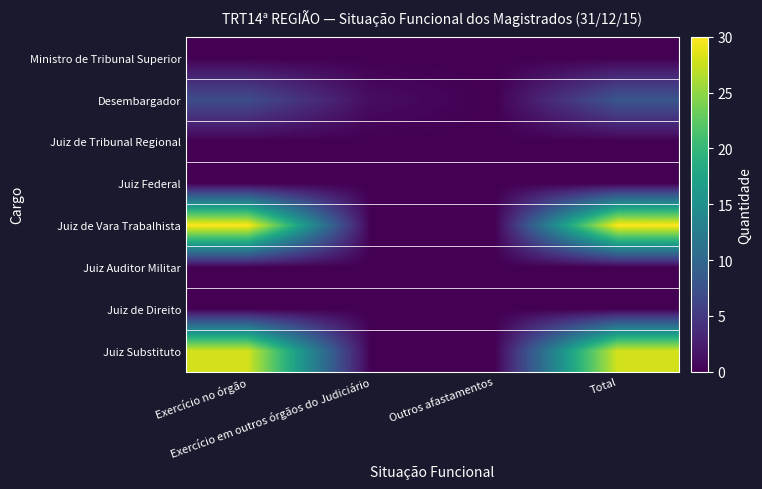

Rank the series at Exercício em outros órgãos do Judiciário from lowest to highest value.

Ministro de Tribunal Superior, Juiz de Tribunal Regional, Juiz Federal, Juiz de Vara Trabalhista, Juiz Auditor Militar, Juiz de Direito, Juiz Substituto, Desembargador